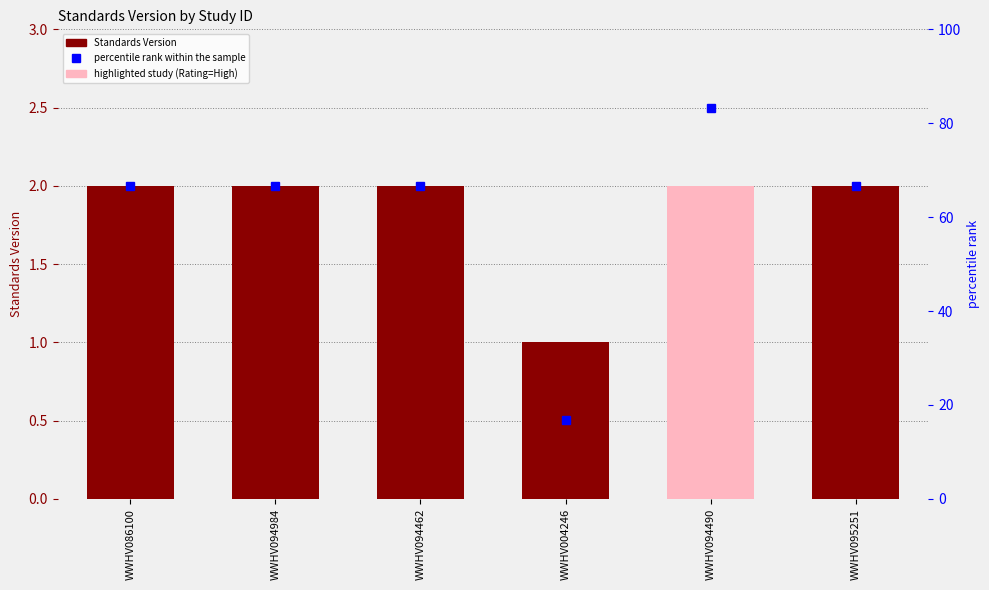

What is the difference between the Standards Version values at WWHV004246 and WWHV095251?

1.0